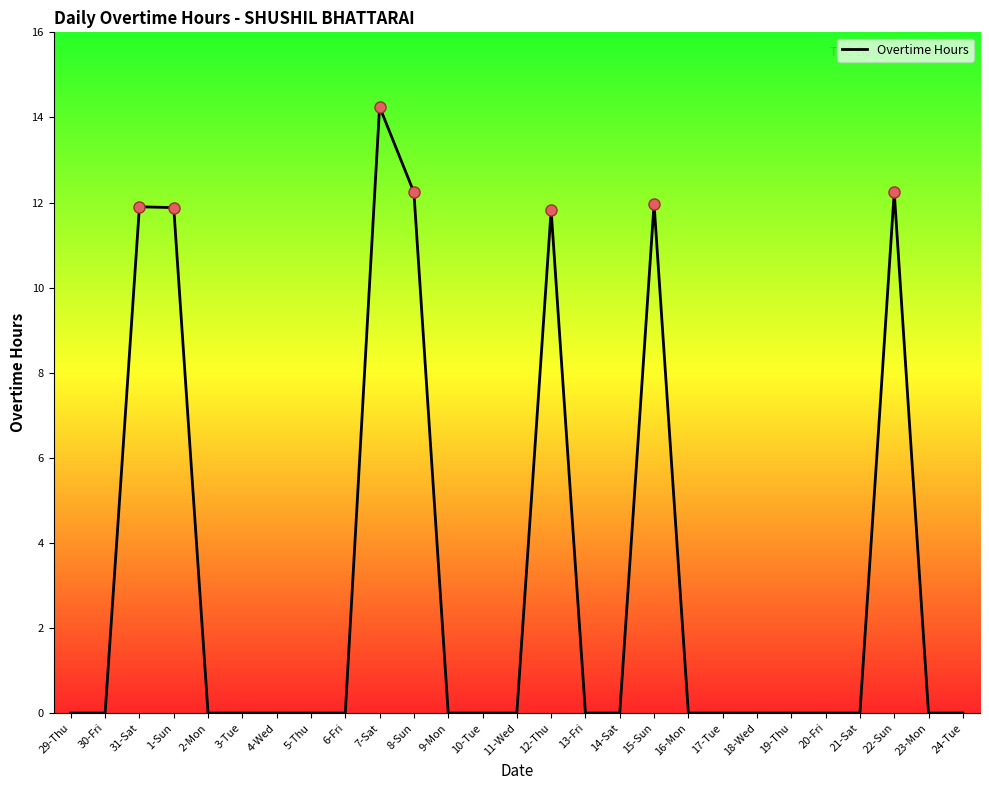

What position from the right is 16-Mon?

9